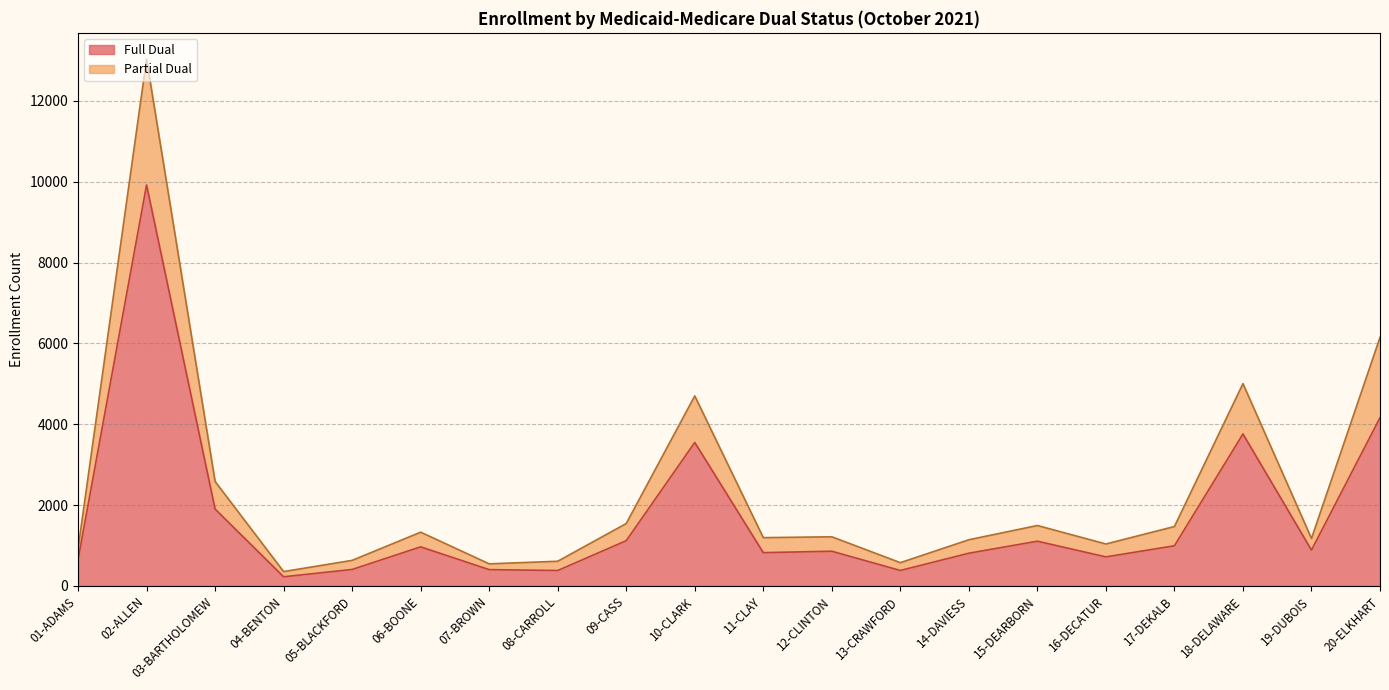

Where is the first local maximum for Full Dual?

02-ALLEN